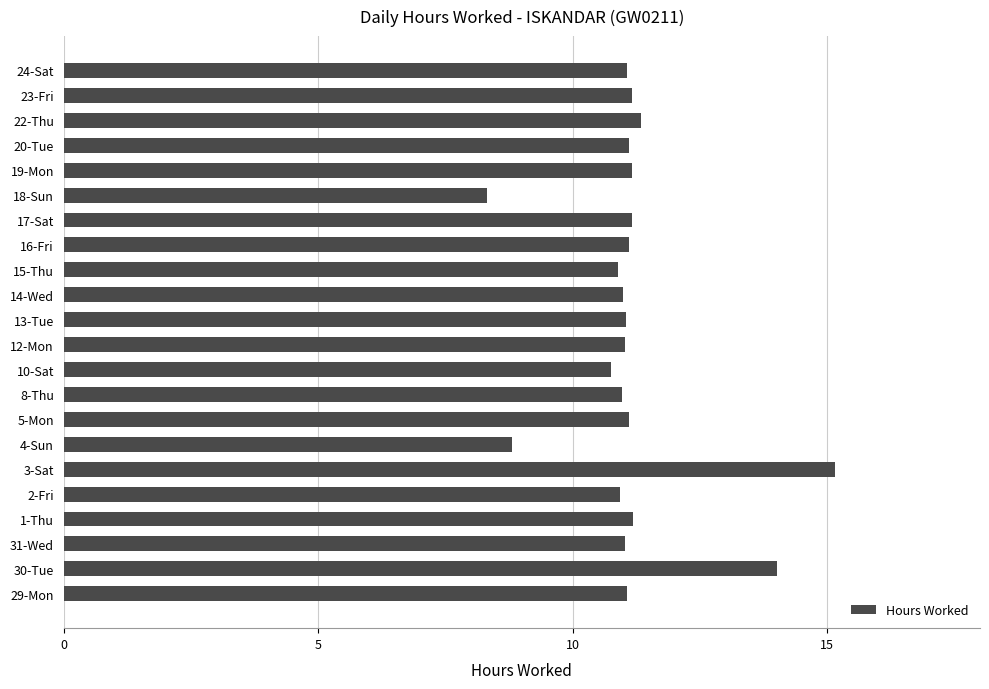

How many categories are shown in the chart?

22